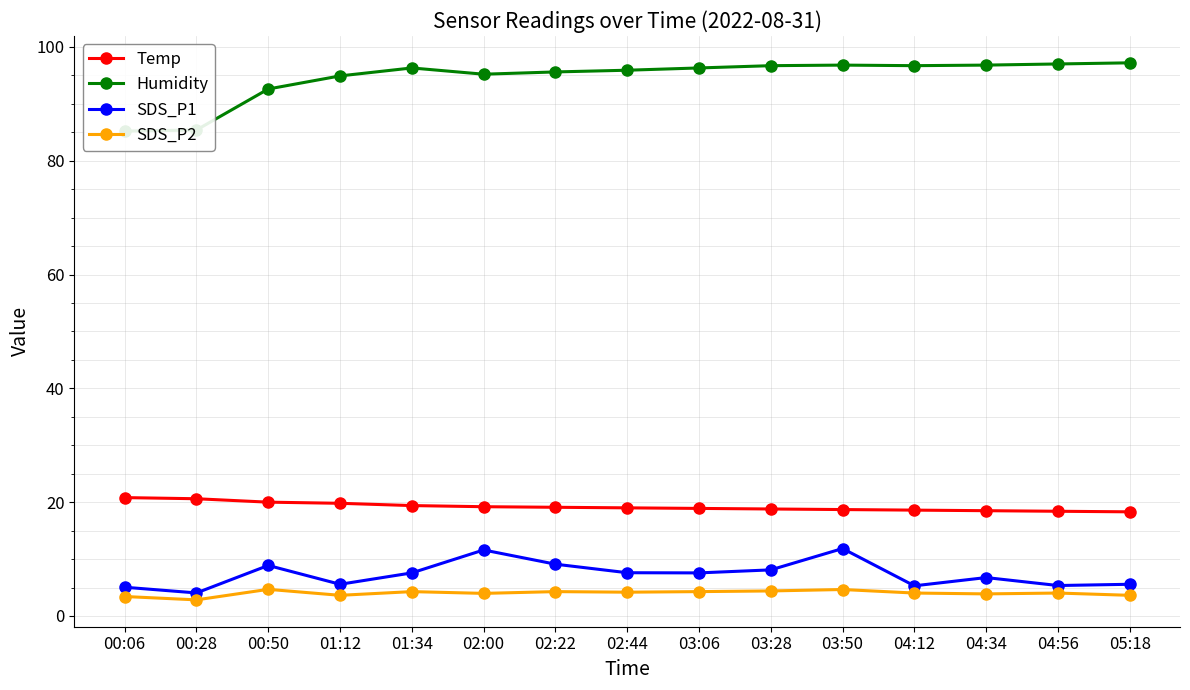

Where does the Temp series first go above 19?

00:06